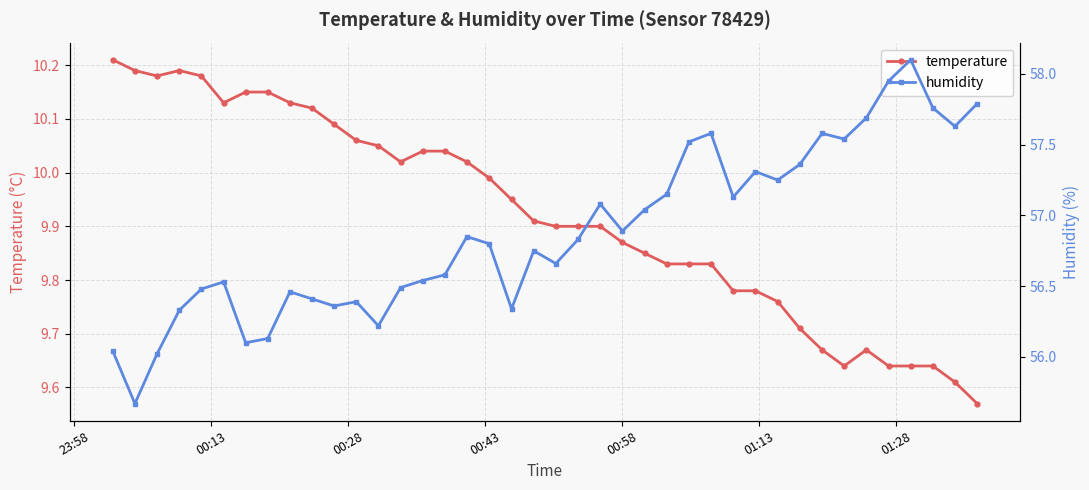

Reading left to right, list all the values displayed in this chart.

temperature: 10.2	10.2	10.2	10.2	10.2	10.1	10.2	10.2	10.1	10.1	10.1	10.1	10.1	10.0	10.0	10.0	10.0	10.0	9.9	9.9	9.9	9.9	9.9	9.9	9.8	9.8	9.8	9.8	9.8	9.8	9.8	9.7	9.7	9.6	9.7	9.6	9.6	9.6	9.6	9.6
humidity: 56.0	55.7	56.0	56.3	56.5	56.5	56.1	56.1	56.5	56.4	56.4	56.4	56.2	56.5	56.5	56.6	56.9	56.8	56.3	56.8	56.7	56.8	57.1	56.9	57.0	57.1	57.5	57.6	57.1	57.3	57.2	57.4	57.6	57.5	57.7	58.0	58.1	57.8	57.6	57.8